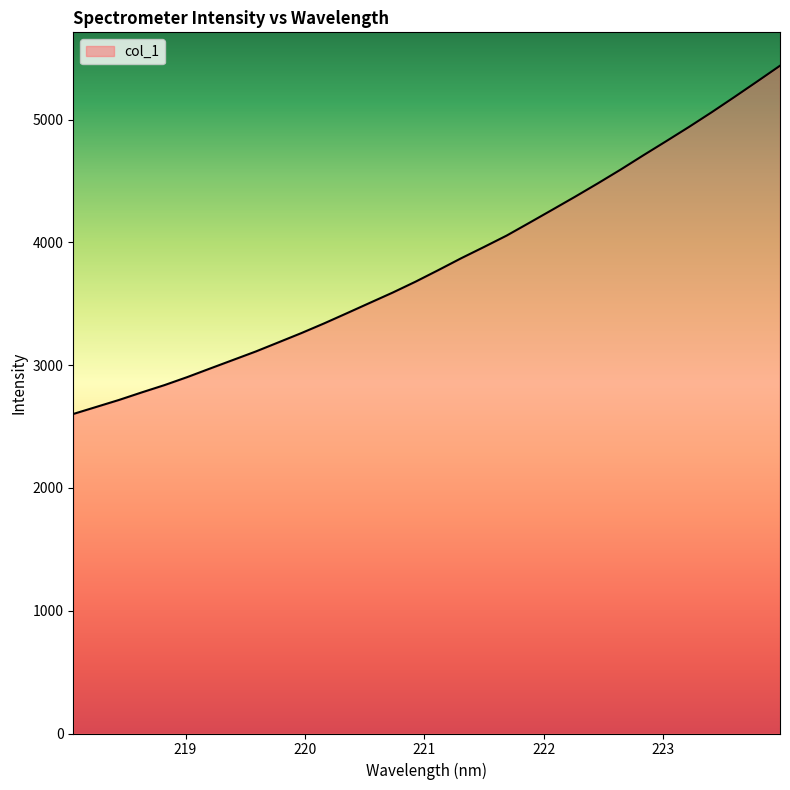

True or false: the data has more than 2 interior local peaks.

False